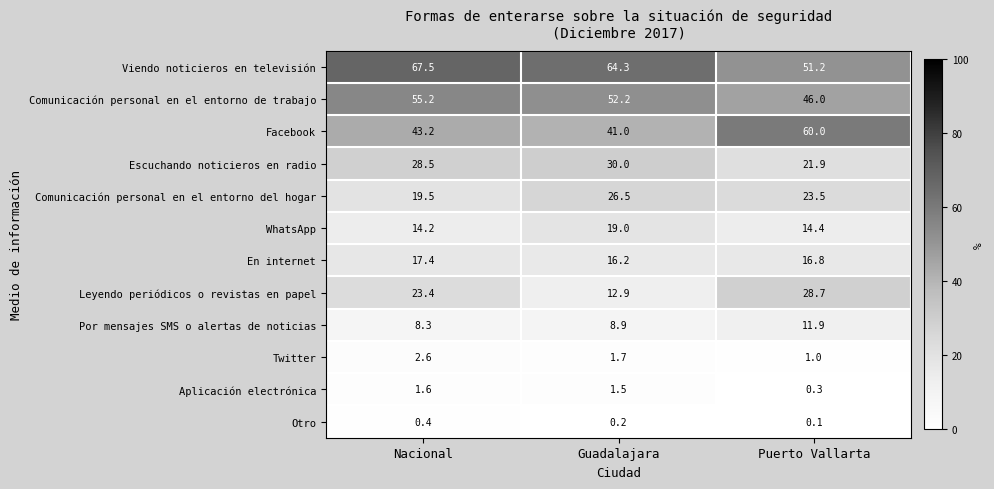

How many distinct data groups are displayed?

12